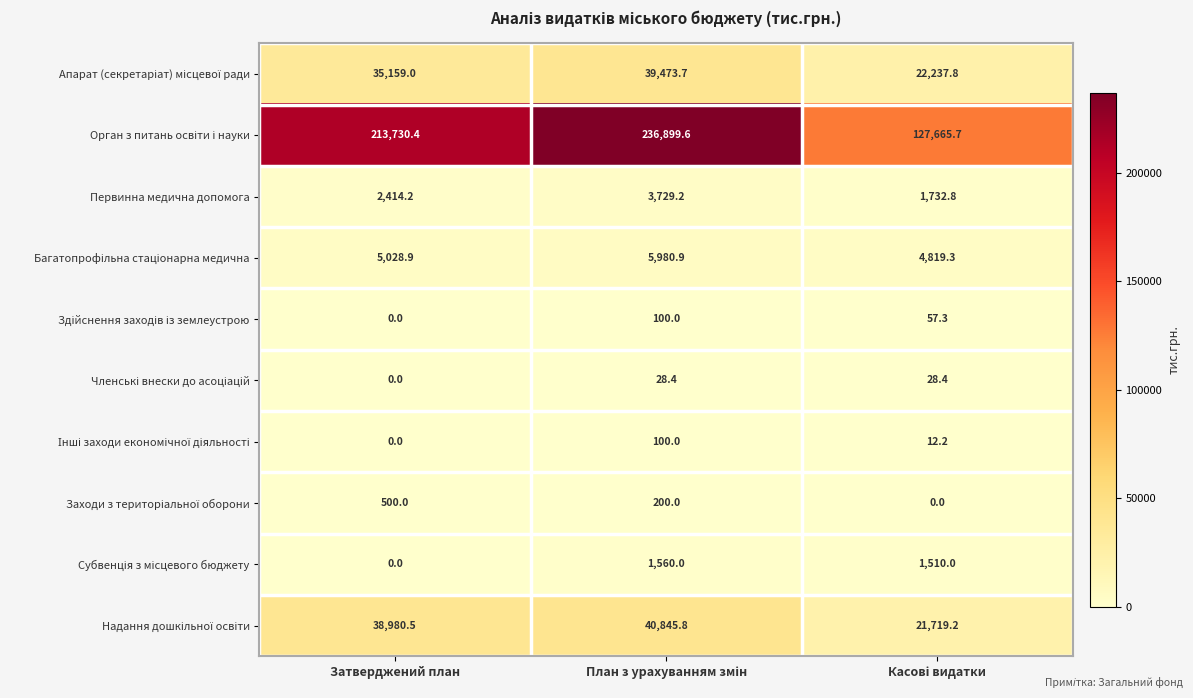

What is the total value across all series at Затверджений план?

295813.0